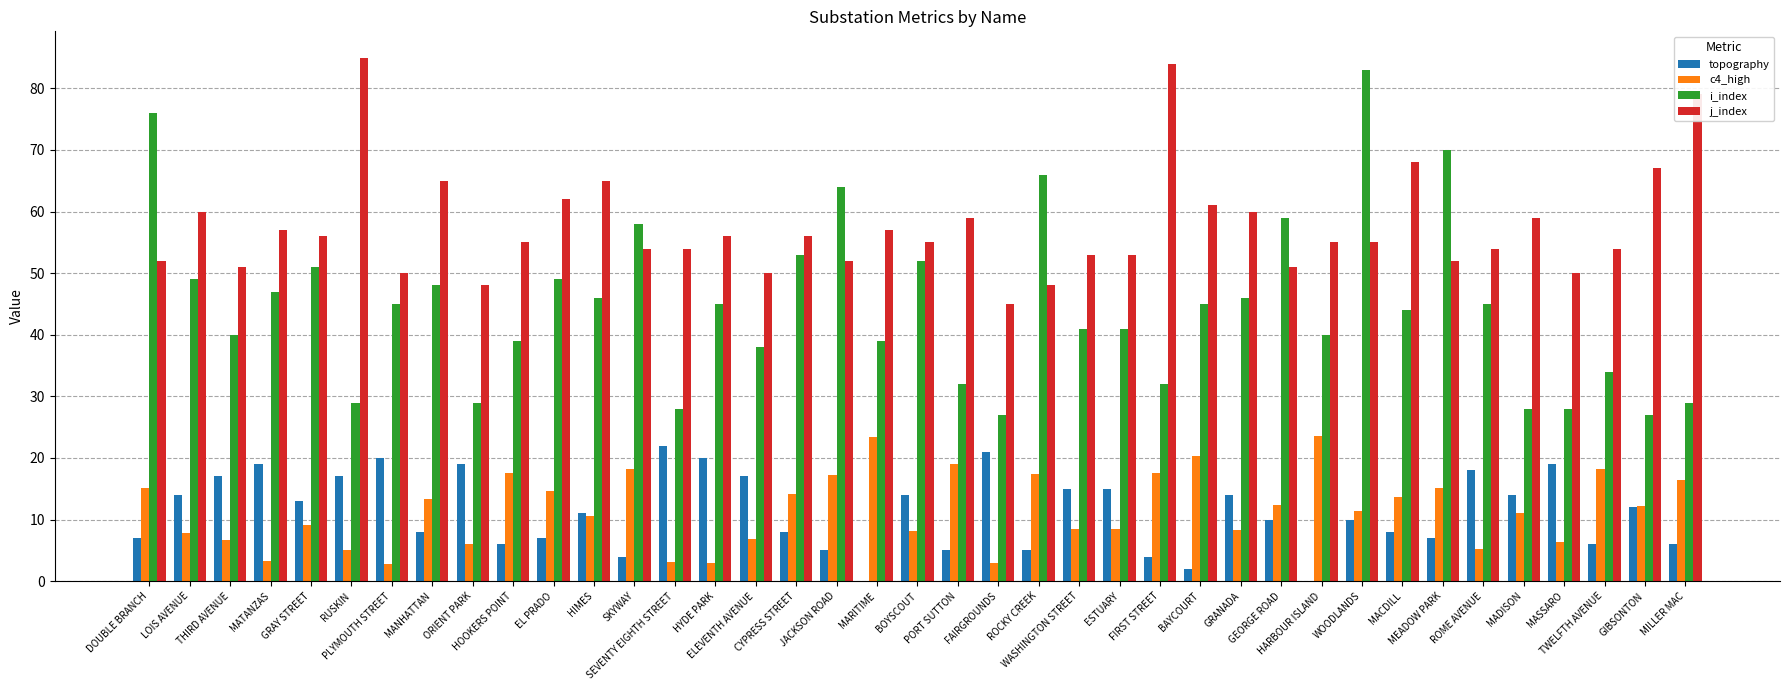

Which series has the largest total across all categories?

j_index